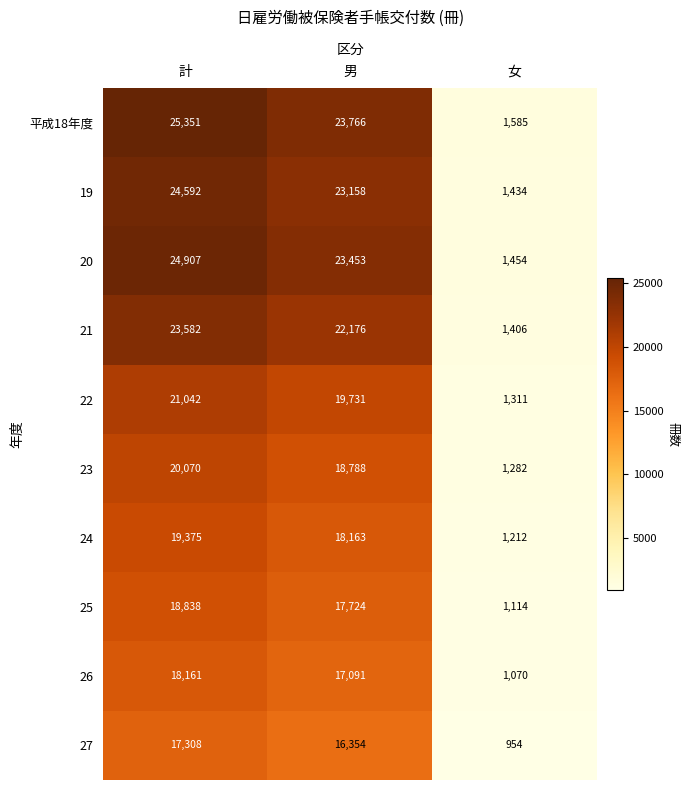

At which label is 21 closest to 12494?

男